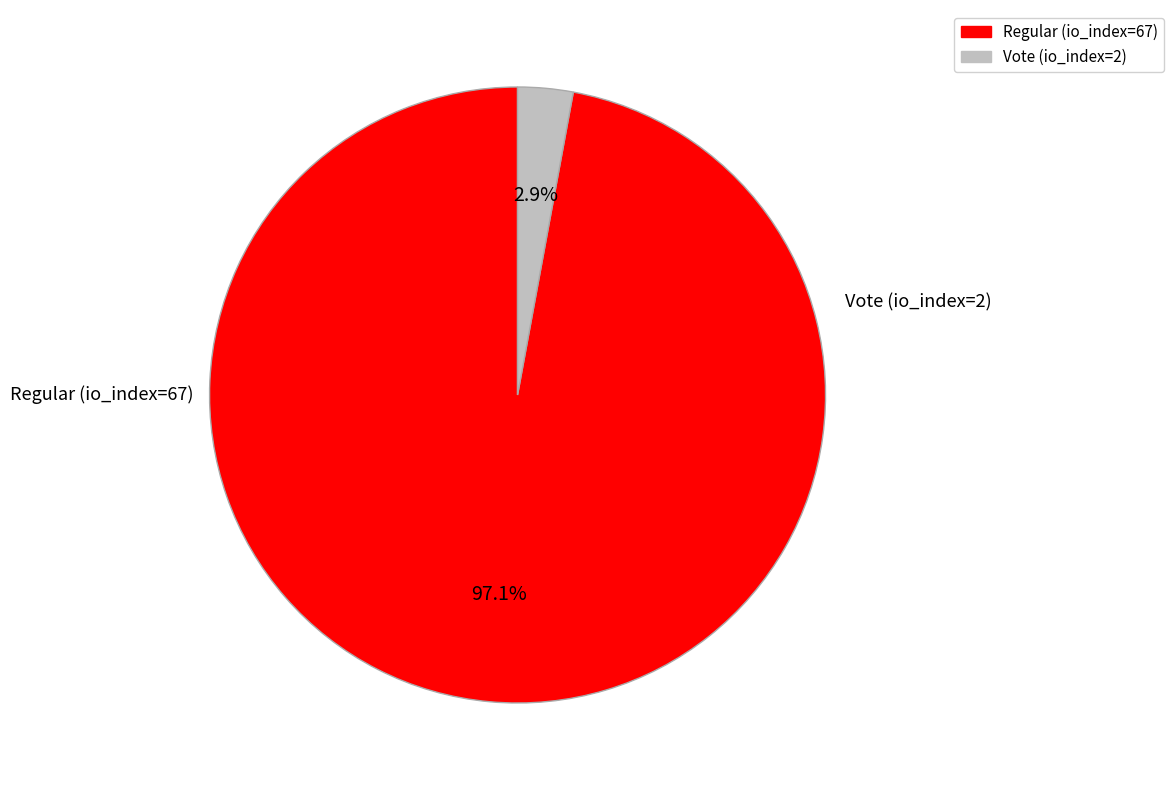

How much of the chart is everything except Regular (io_index=67)?

2.9%